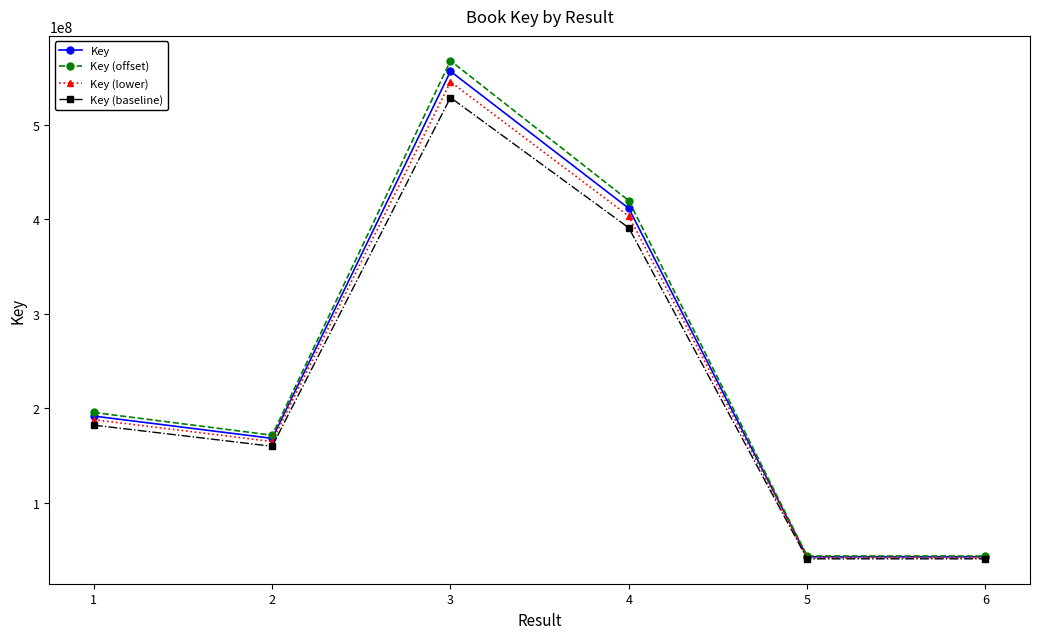

Between 1 and 6, which series saw the biggest shift?

Key (offset)